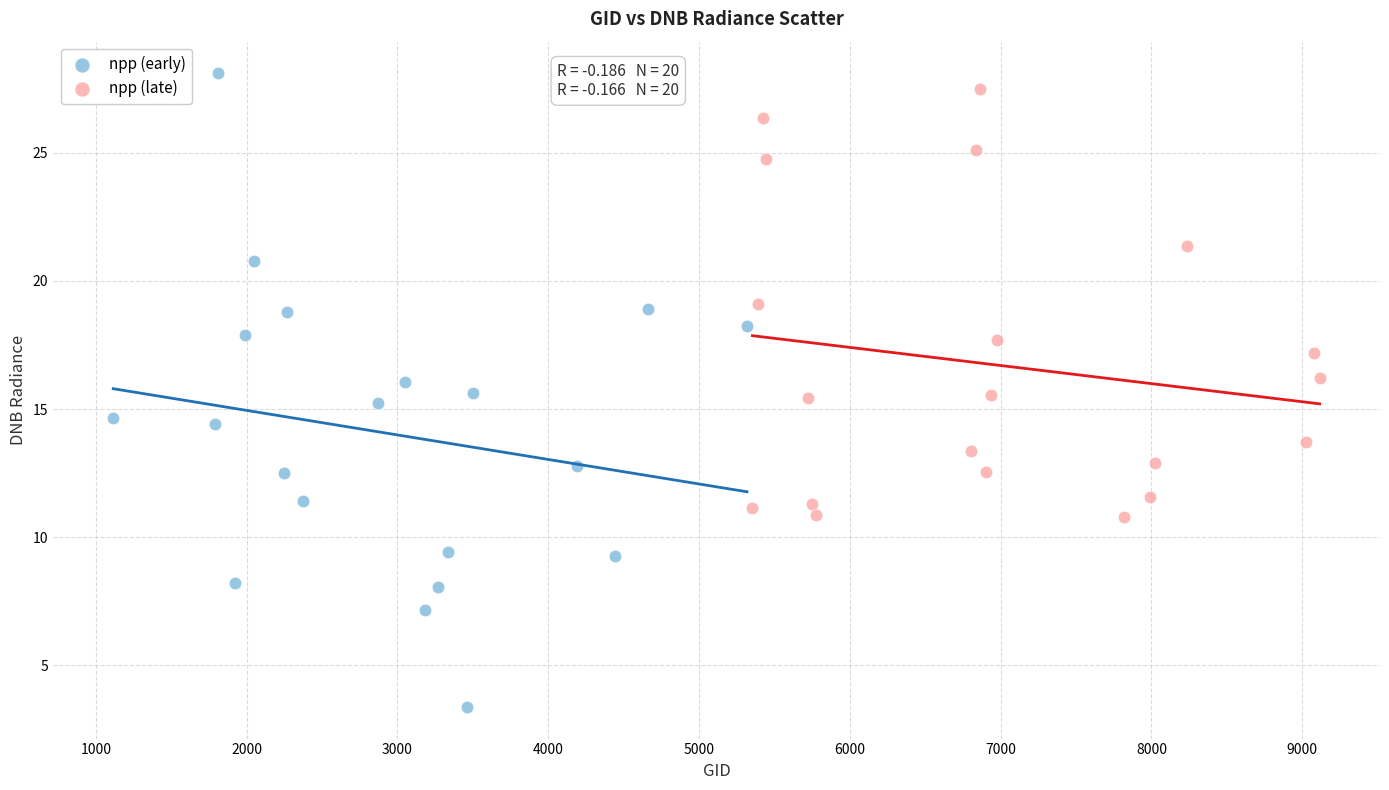

Which series has the largest Y range (max minus min)?

npp (early)